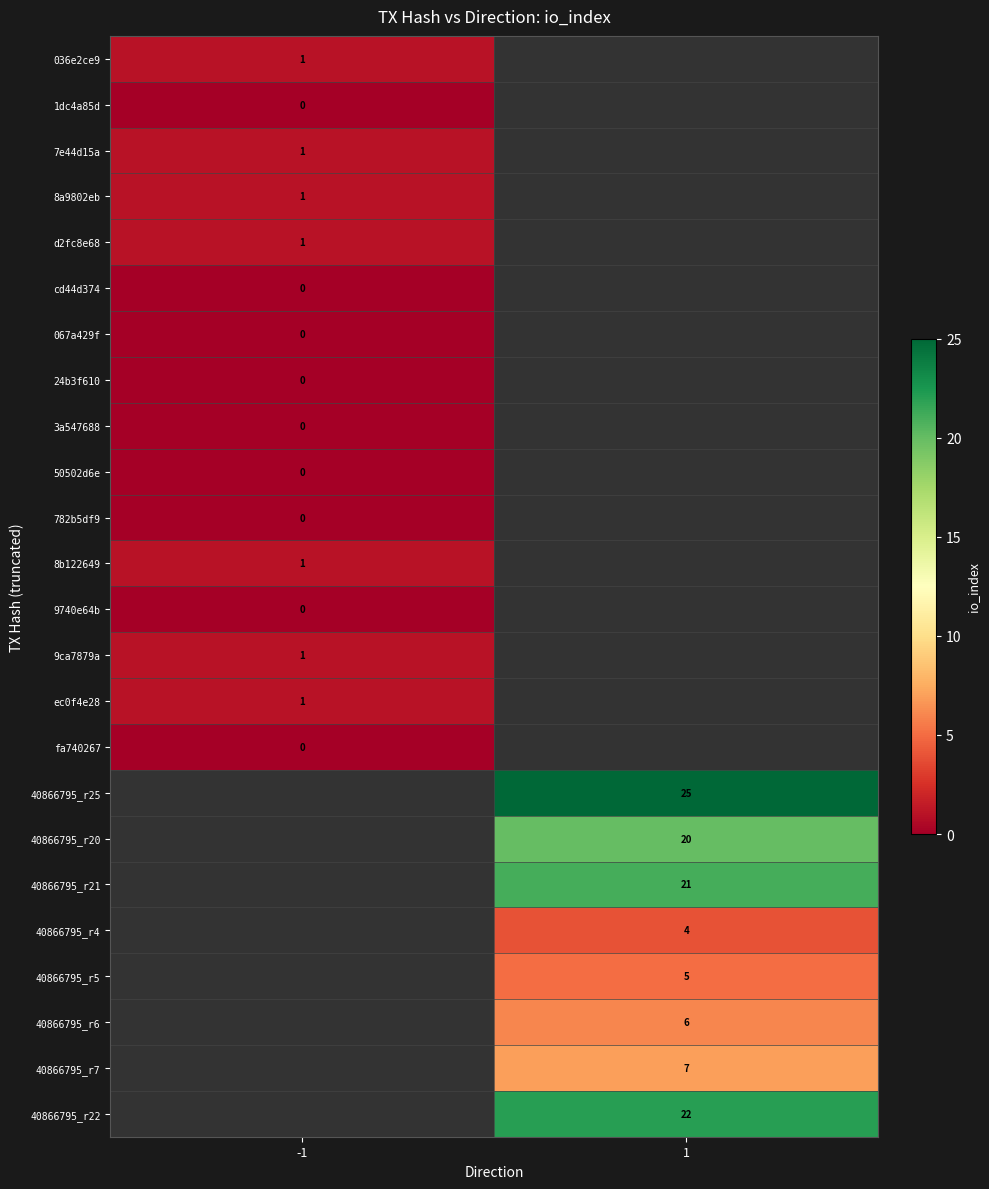

Between 1 and -1, which is larger?

-1